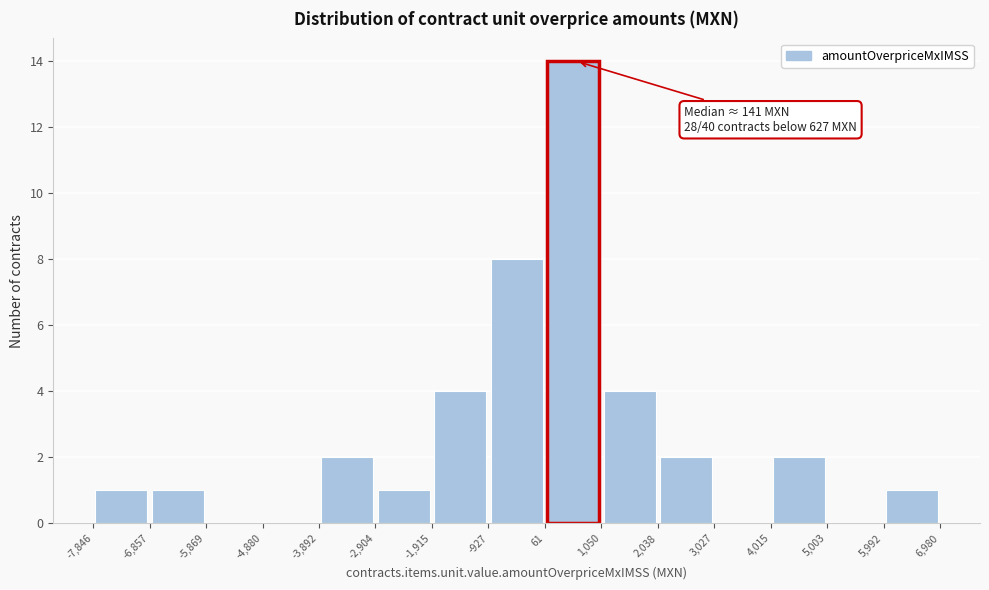

Which range on the x-axis has the tallest bar?

61 to 1,050